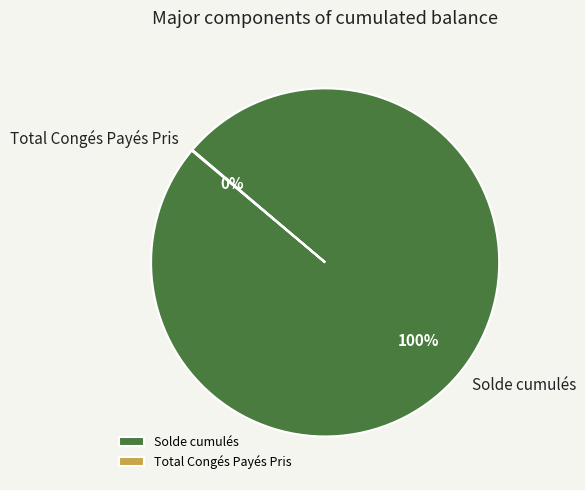

To the nearest percent, what is the average slice percentage?

50%